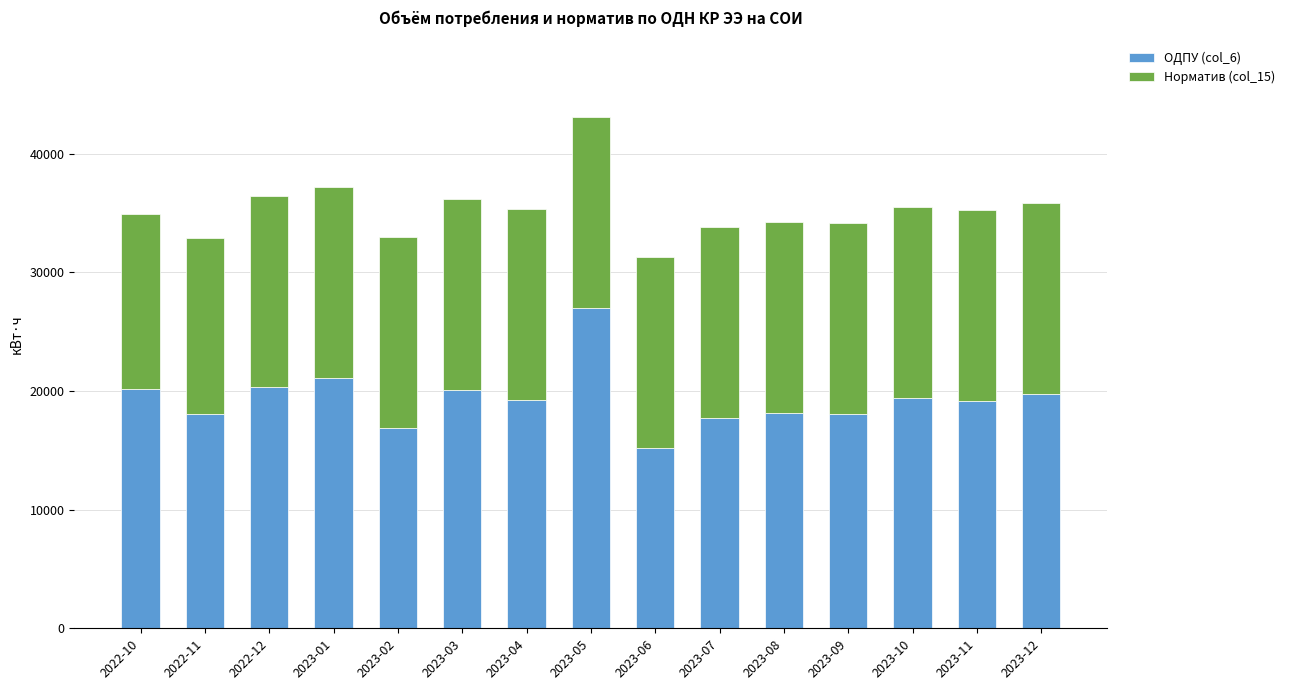

How many bars are there in total?

15